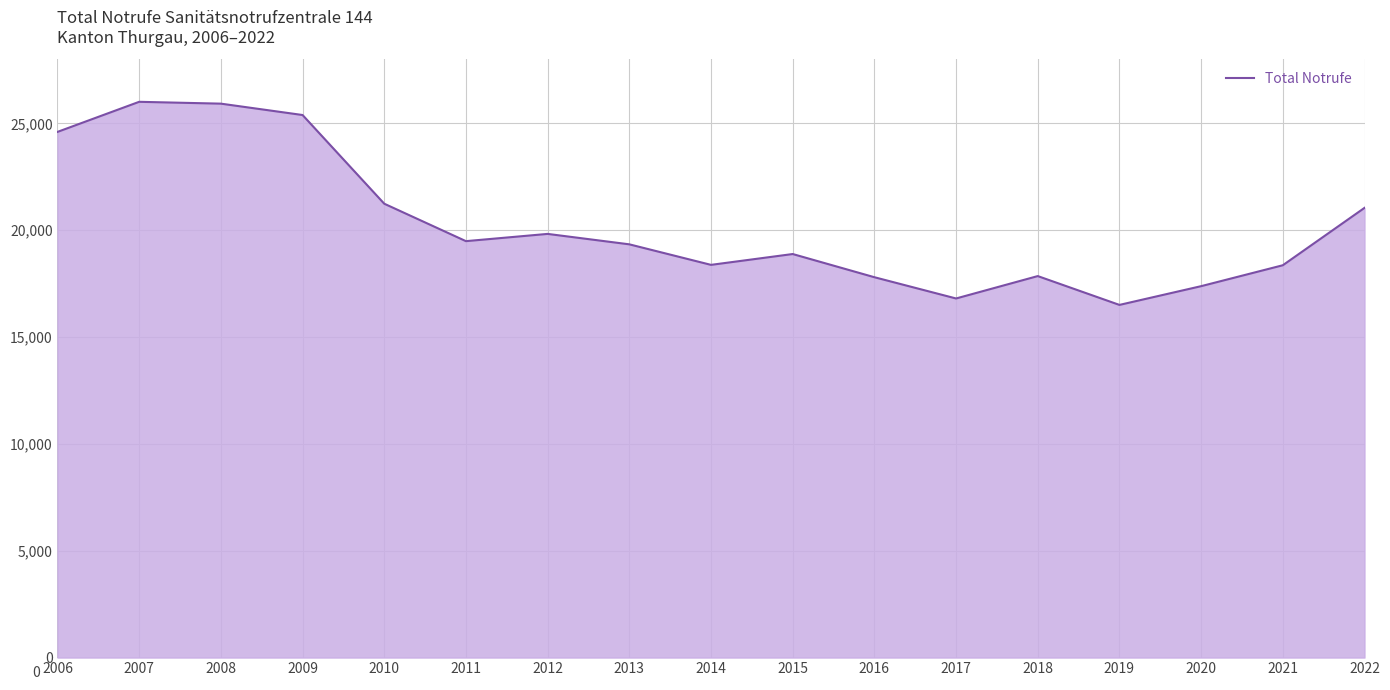

What is the difference between the values at 2015 and 2022?

2160